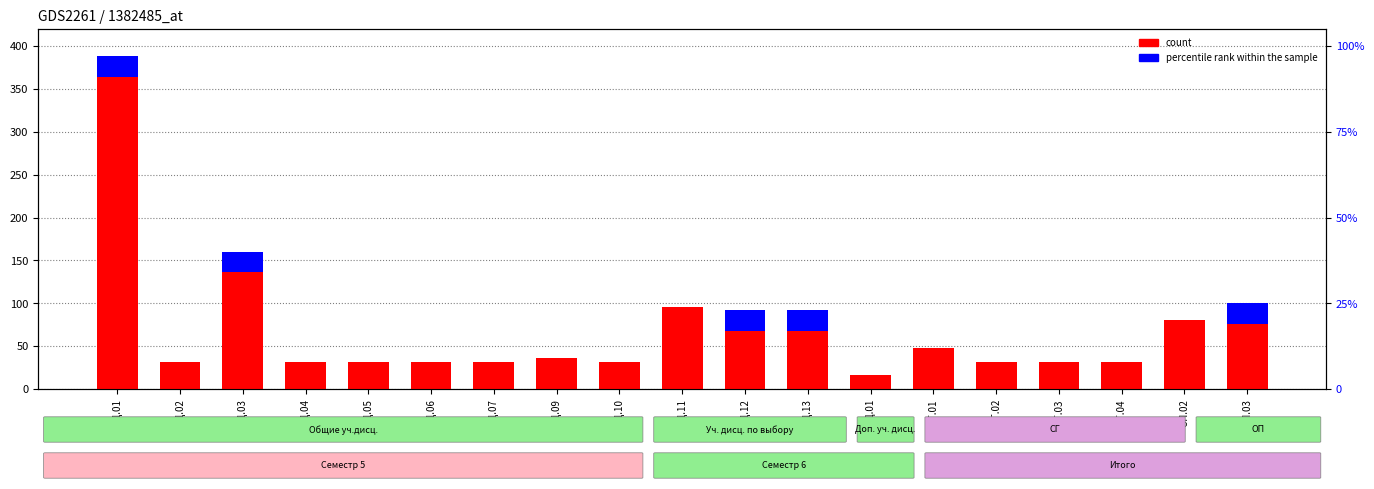

The percentile rank within the sample series shows 36 at ОП.03. True or false?

False